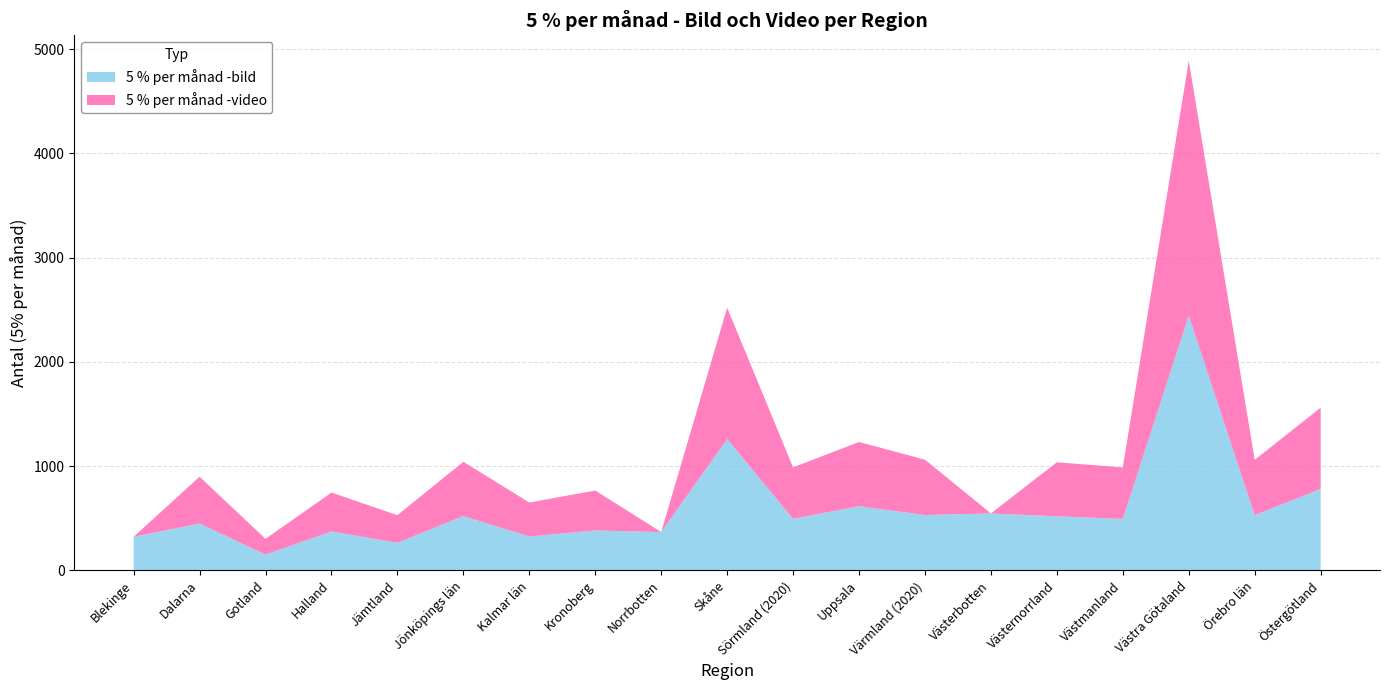

Reading left to right, what are all the values shown in this chart?

5 % per månad -bild: Blekinge=322.4	Dalarna=449.0	Gotland=151.0	Halland=373.3	Jämtland=264.7	Jönköpings län=520.8	Kalmar län=325.4	Kronoberg=382.9	Norrbotten=367.2	Skåne=1259.5	Sörmland (2020)=494.0	Uppsala=615.6	Värmland (2020)=530.8	Västerbotten=546.2	Västernorrland=518.4	Västmanland=493.6	Västra Götaland=2443.4	Örebro län=529.8	Östergötland=780.2
5 % per månad -video: Blekinge=0.0	Dalarna=449.0	Gotland=151.0	Halland=373.3	Jämtland=264.7	Jönköpings län=520.8	Kalmar län=325.4	Kronoberg=382.9	Norrbotten=0.0	Skåne=1259.5	Sörmland (2020)=494.0	Uppsala=615.6	Värmland (2020)=530.8	Västerbotten=0.0	Västernorrland=518.4	Västmanland=493.6	Västra Götaland=2443.4	Örebro län=529.8	Östergötland=780.2